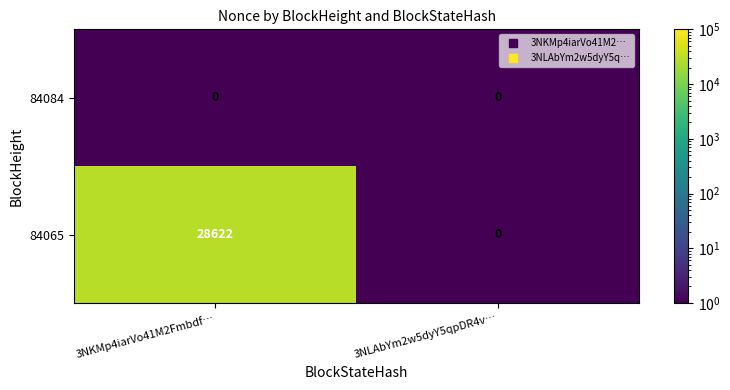

List the labels in order of 84065 value, smallest first.

3NLAbYm2w5dyY5qpDR4v…, 3NKMp4iarVo41M2Fmbdf…